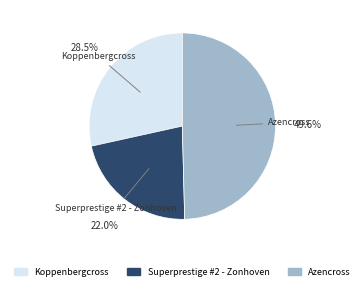

Is it true that Superprestige #2 - Zonhoven is 22% of the pie?

True